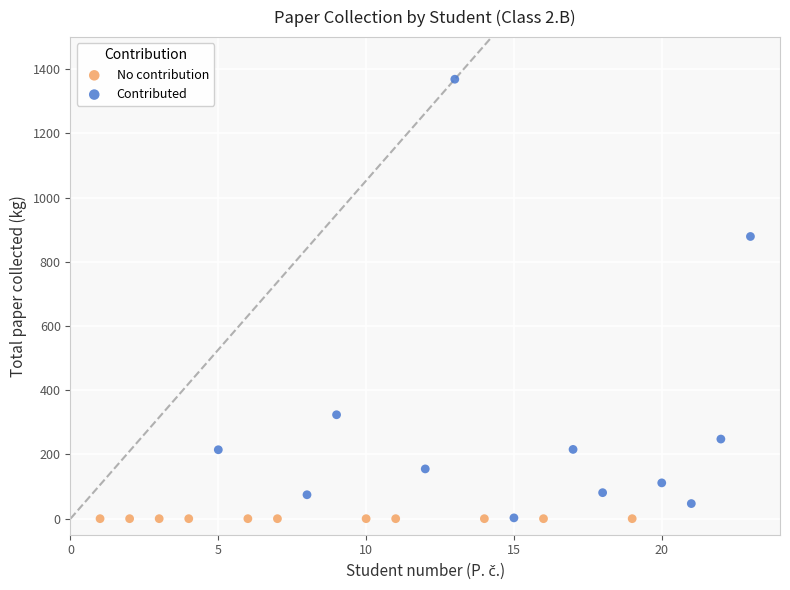

Which series contains the highest Y value?

Contributed